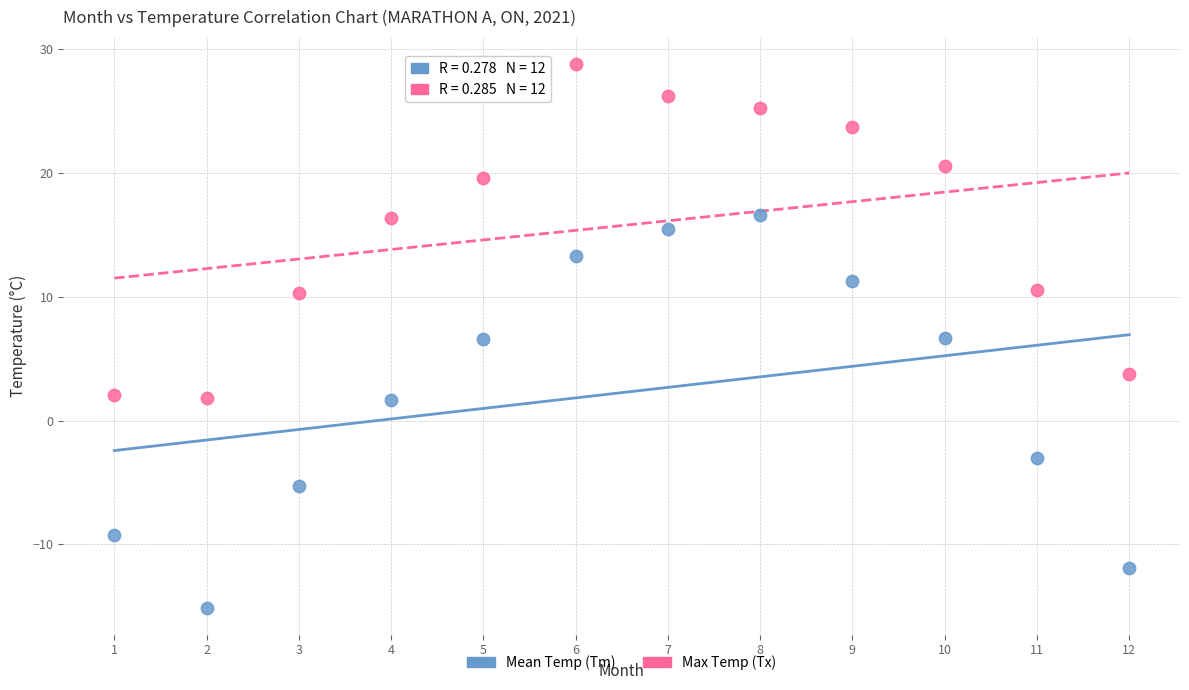

Which series reaches the minimum Y coordinate?

Mean Temp (Tm)